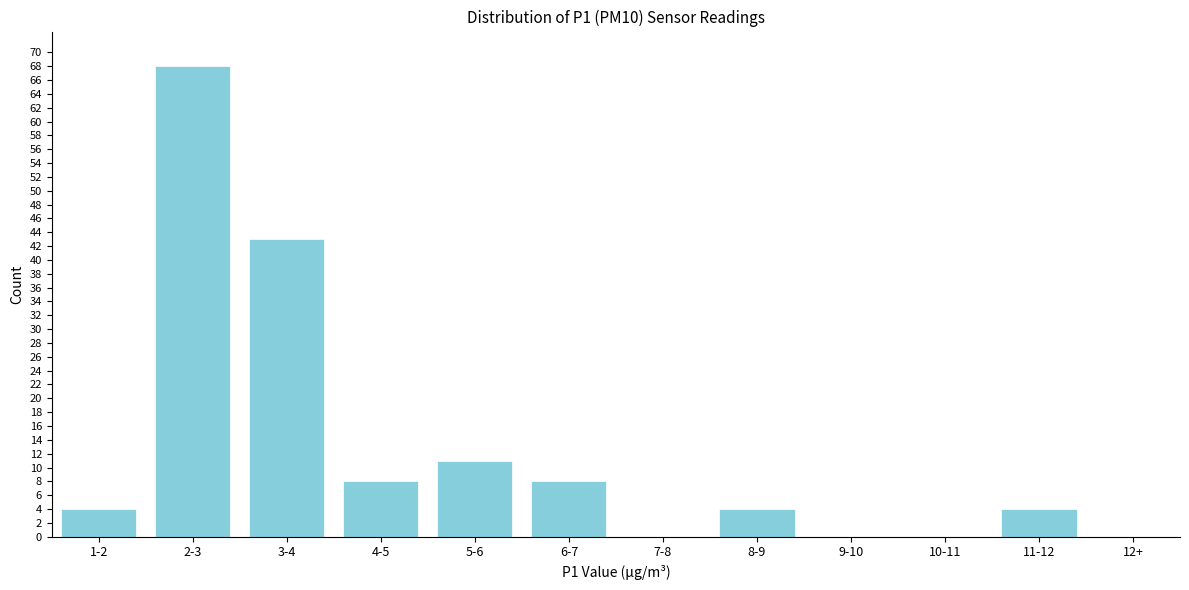

Reading left to right, what are all the values shown in this chart?

1-2=4	2-3=68	3-4=43	4-5=8	5-6=11	6-7=8	7-8=0	8-9=4	9-10=0	10-11=0	11-12=4	12+=0